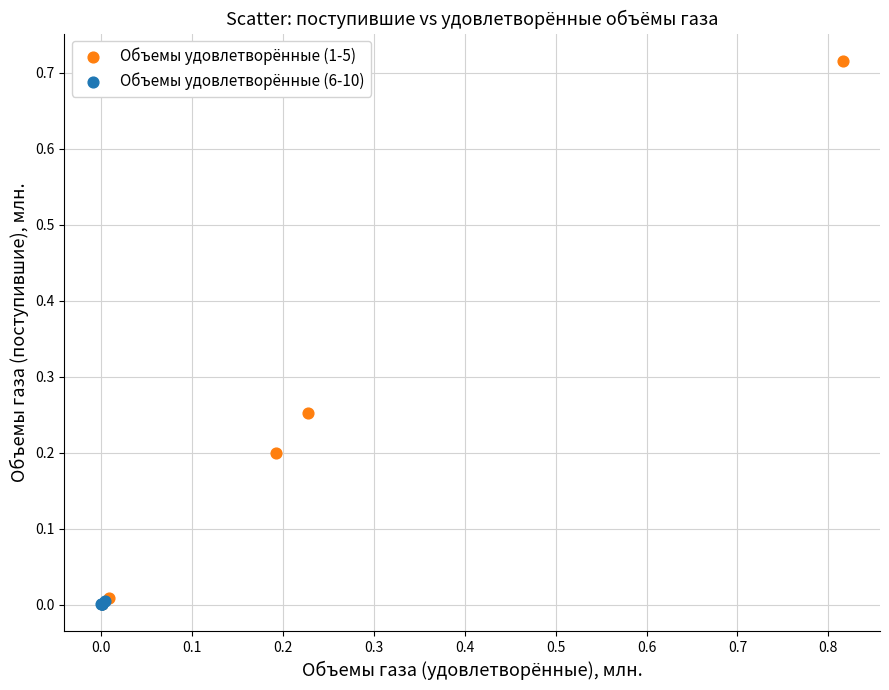

Which series has the widest spread of Y values?

Объемы удовлетворённые (1-5)